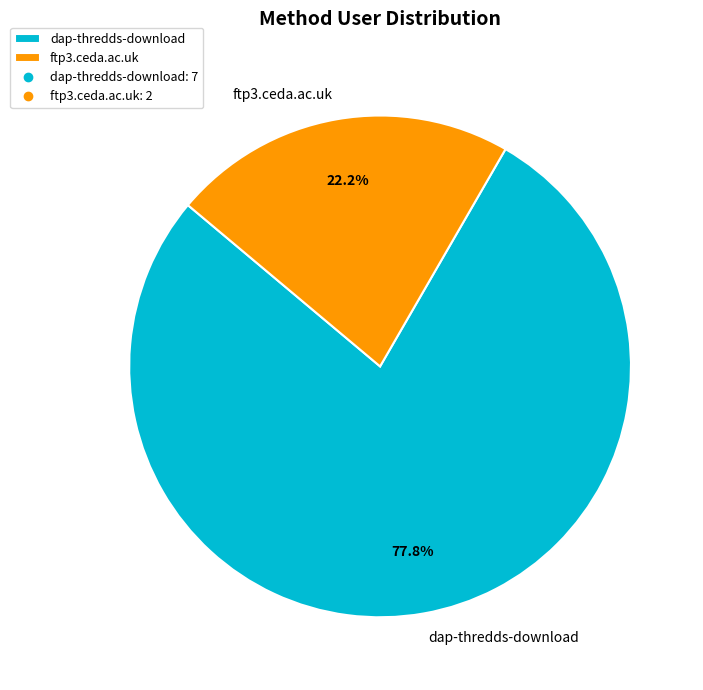

What percentage is the ftp3.ceda.ac.uk slice, to the nearest percent?

22%